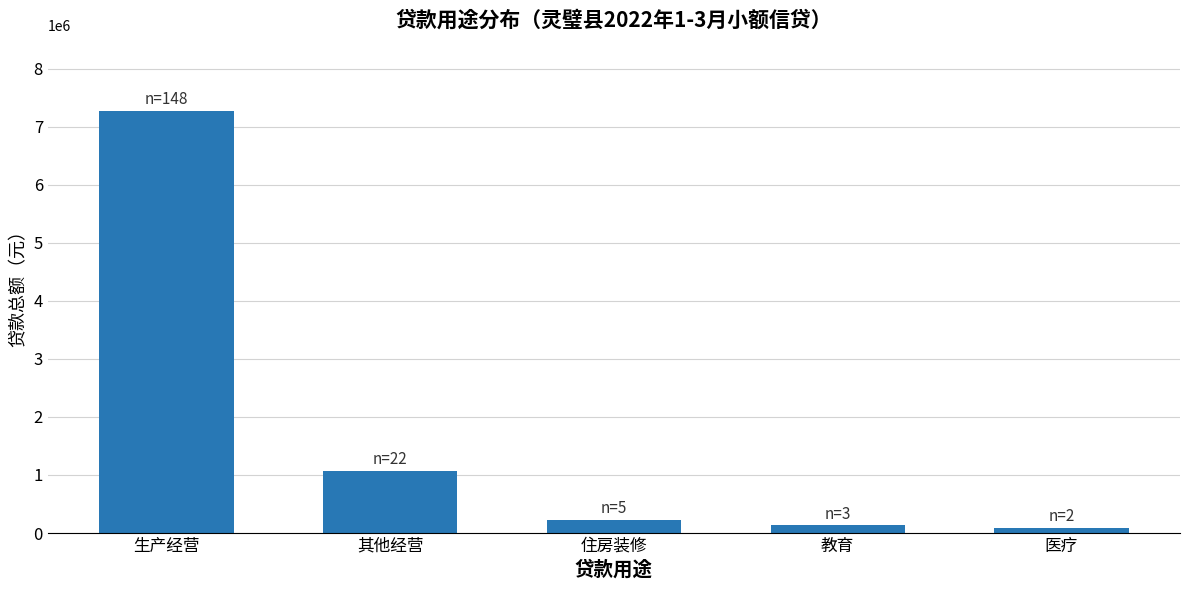

Does the chart contain any negative values?

No